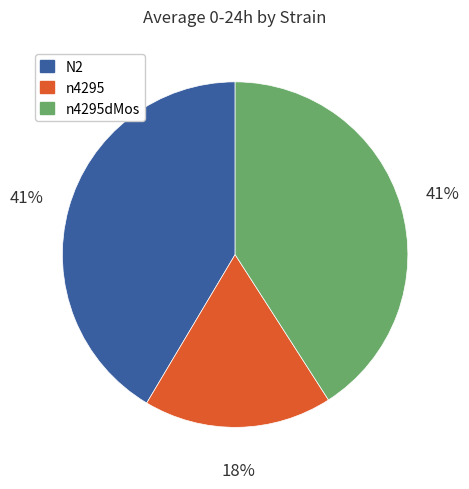

True or false: n4295dMos accounts for 41% of the total.

True